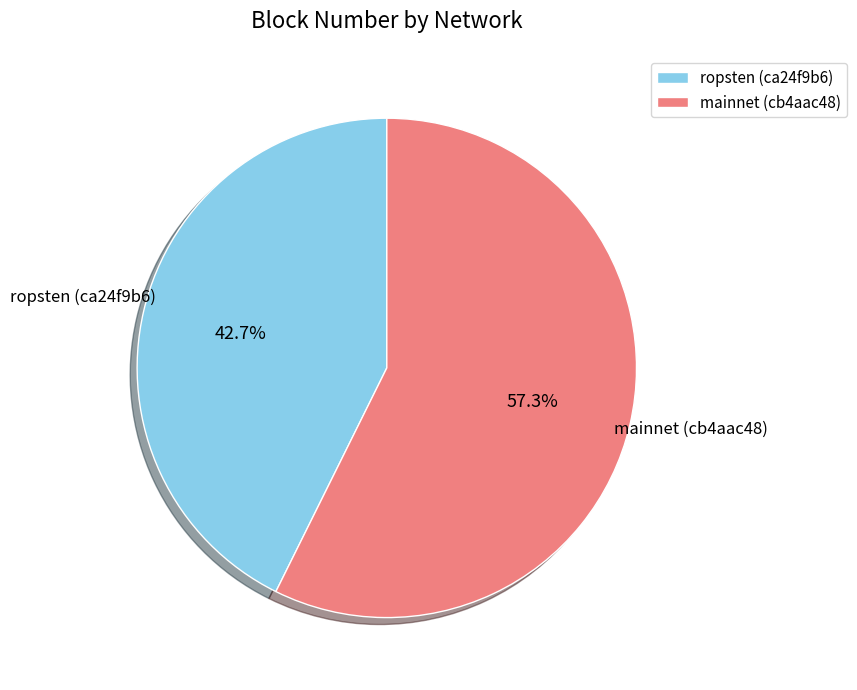

Count the number of slices in the pie.

2